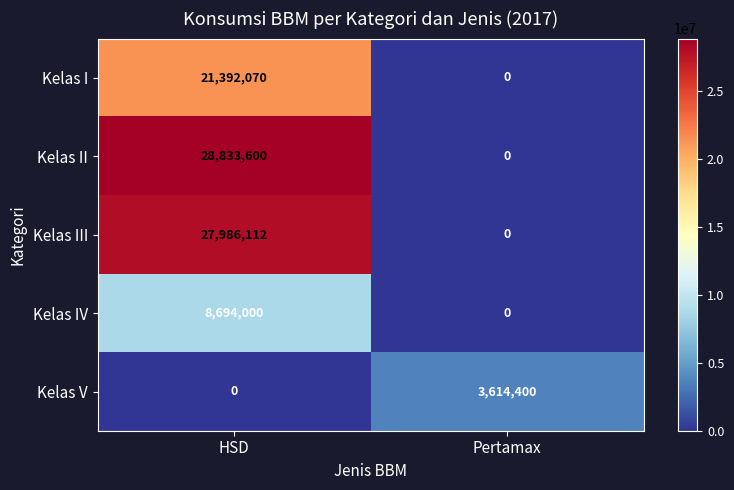

What is the total value across all series at Pertamax?

3614400